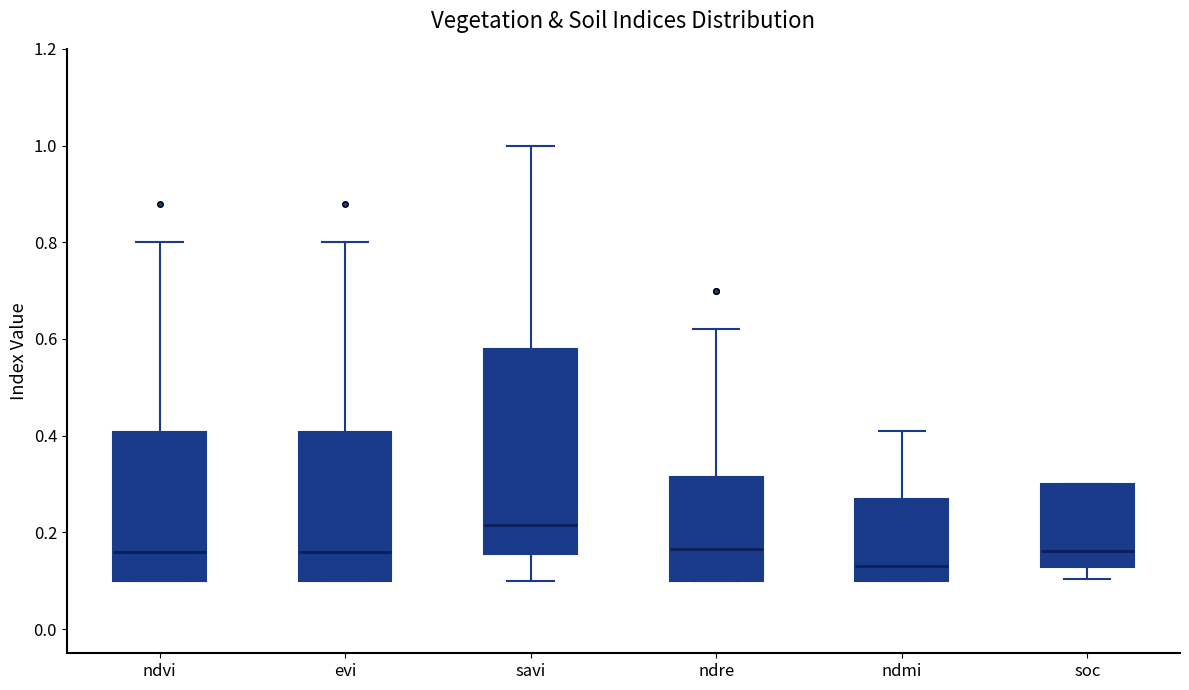

Comparing the boxes themselves (not the whiskers), which one is the tallest?

savi